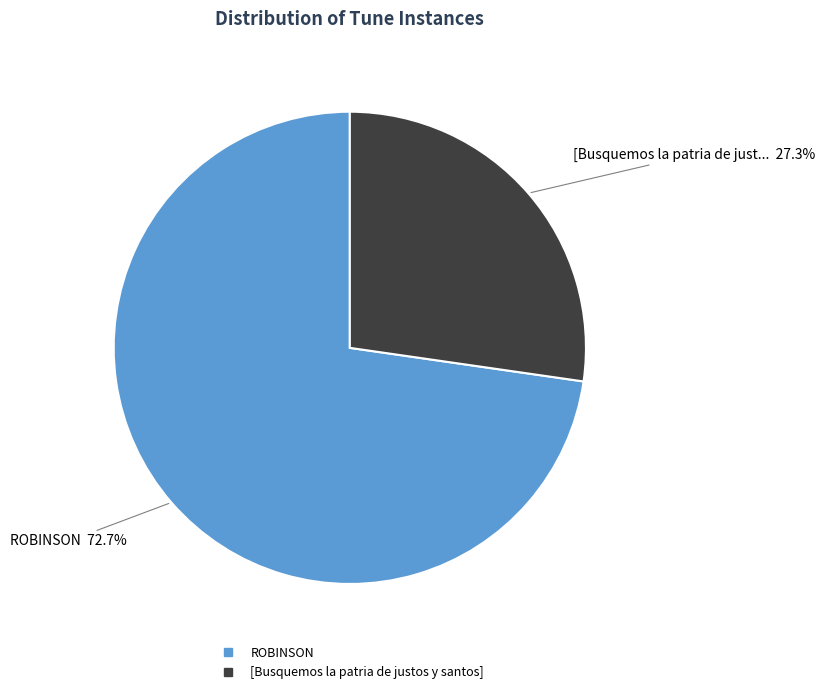

How many slices are in this pie chart?

2